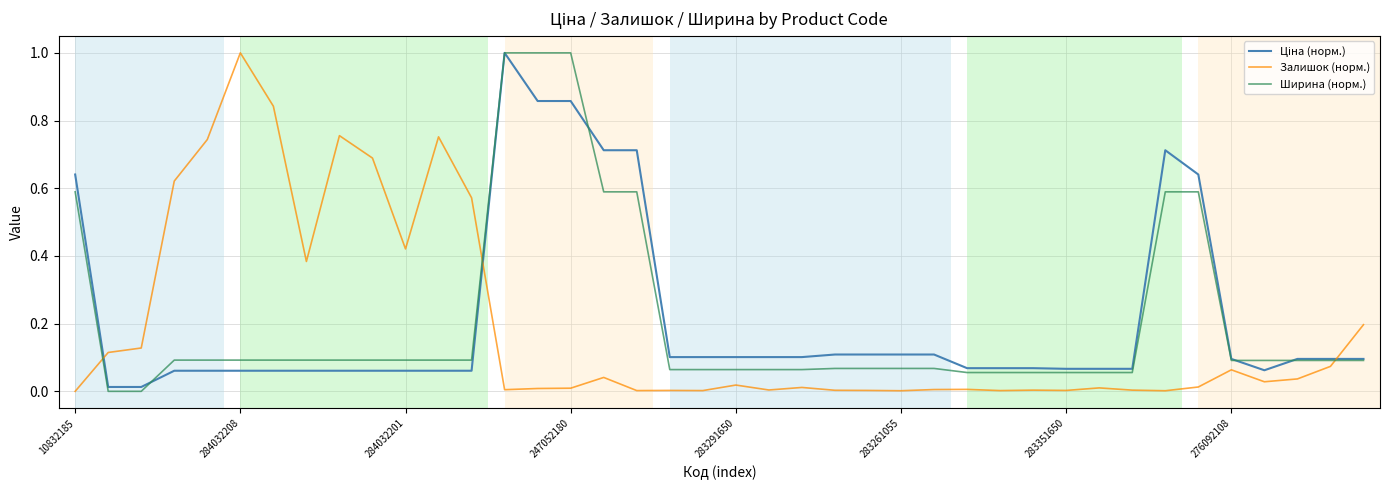

Does the chart display data point markers on the line(s)?

No